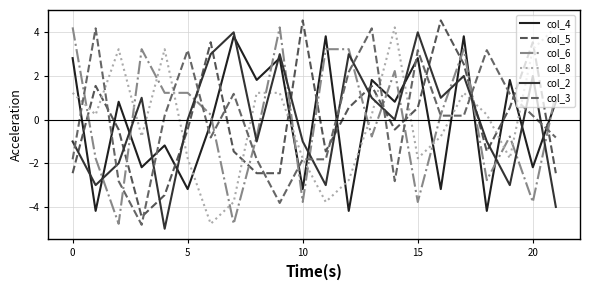

True or false: col_3 and col_8 intersect in this chart.

True